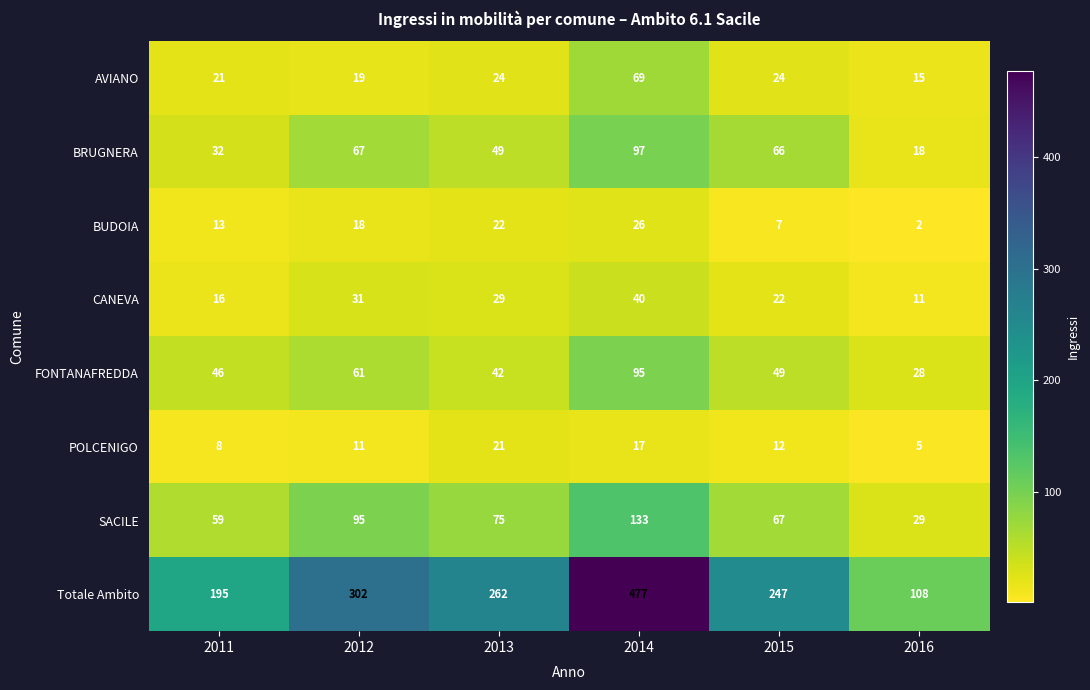

List the series in order of their peak value, highest first.

Totale Ambito, SACILE, BRUGNERA, FONTANAFREDDA, AVIANO, CANEVA, BUDOIA, POLCENIGO